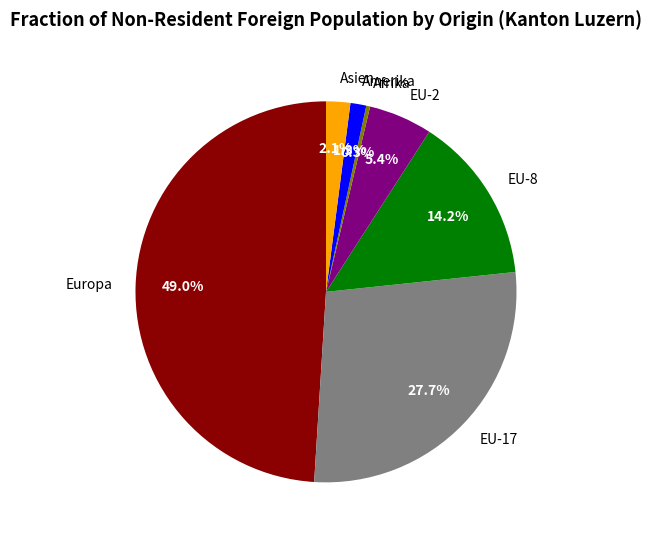

How many segments does this pie chart have?

7